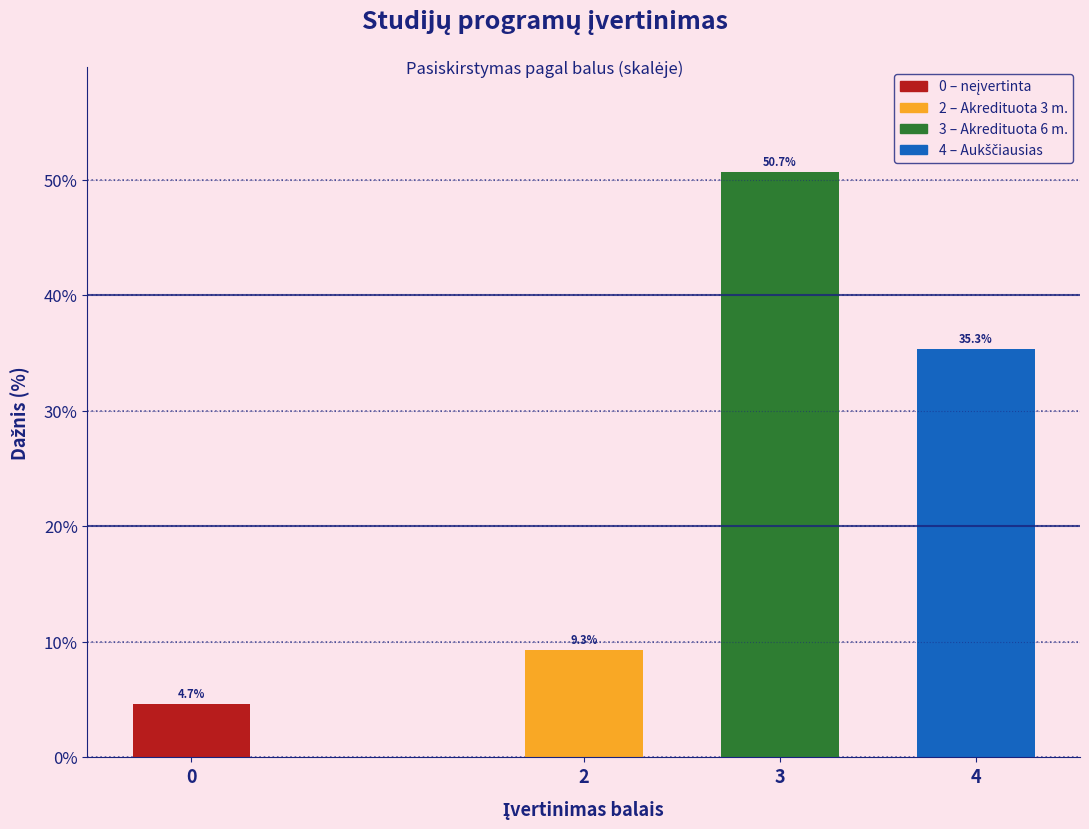

Reading right to left, extract all data points from this chart.

4=35.3	3=50.7	2=9.3	0=4.7